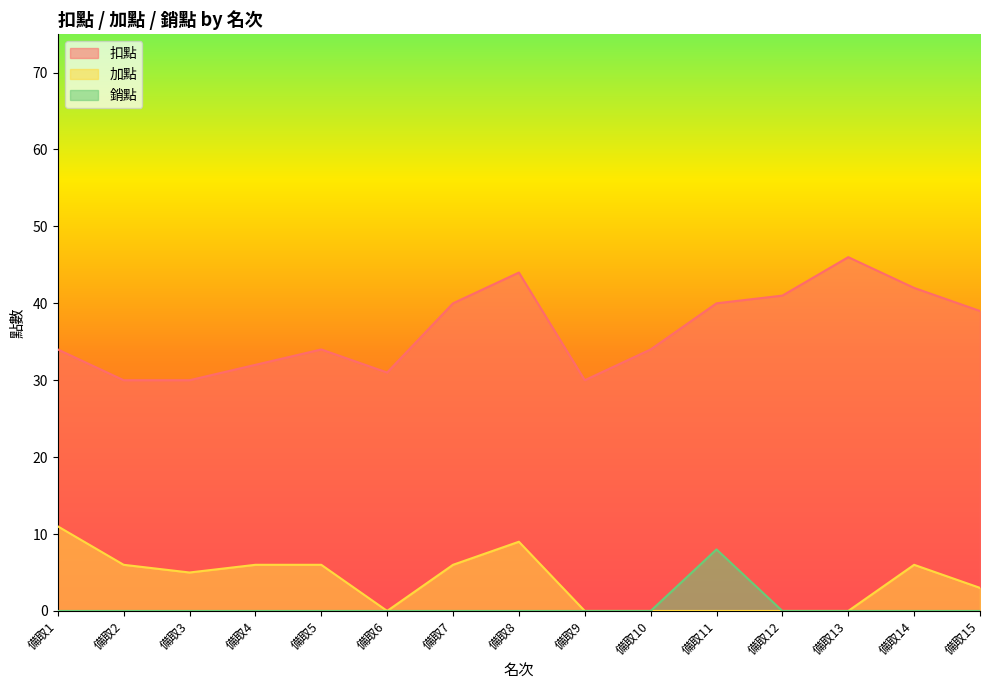

Where does the 扣點 series first go above 34?

備取7